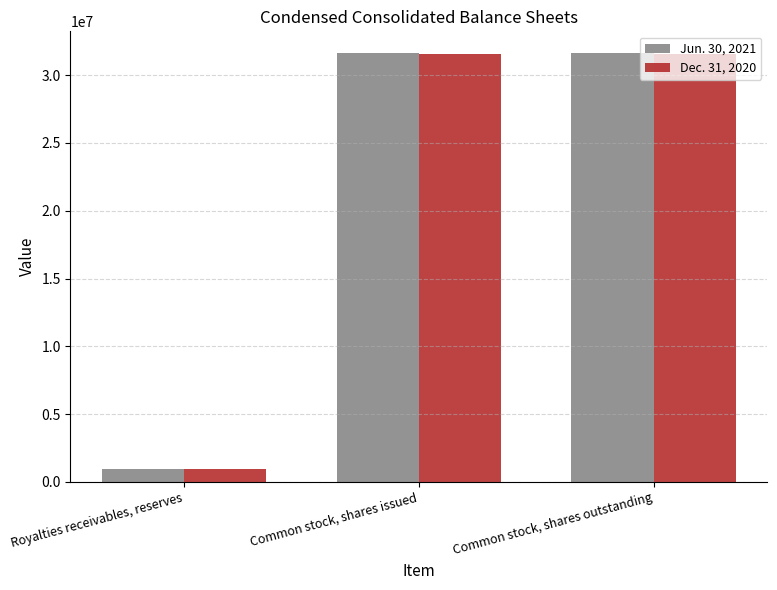

What is the approximate value of Dec. 31, 2020 at Common stock, shares outstanding, to the nearest 10?

31575790